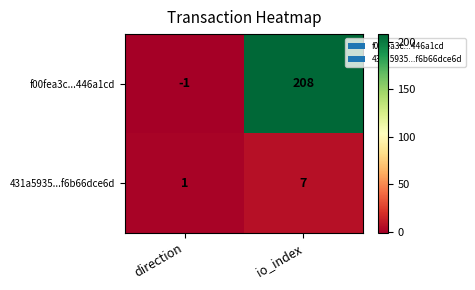

Reading left to right, what are all the values shown in this chart?

f00fea3c...446a1cd: direction=-1	io_index=208
431a5935...f6b66dce6d: direction=1	io_index=7